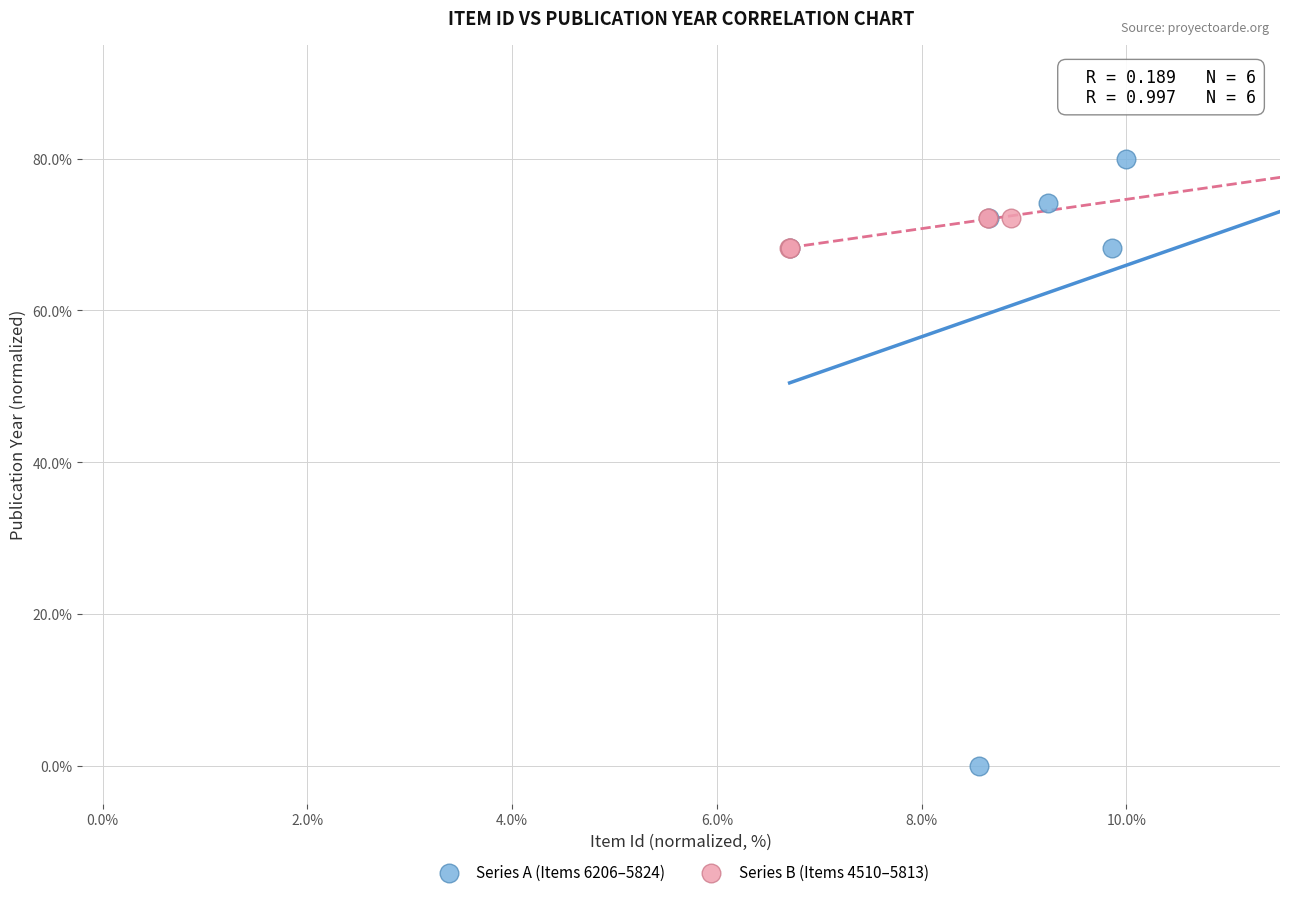

Which series has the largest Y range (max minus min)?

Series A (Items 6206–5824)